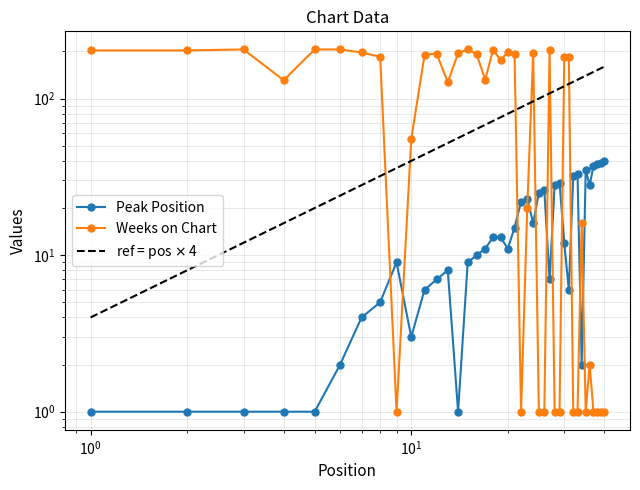

What is the value of the Weeks on Chart point at the 38th from the left?

1